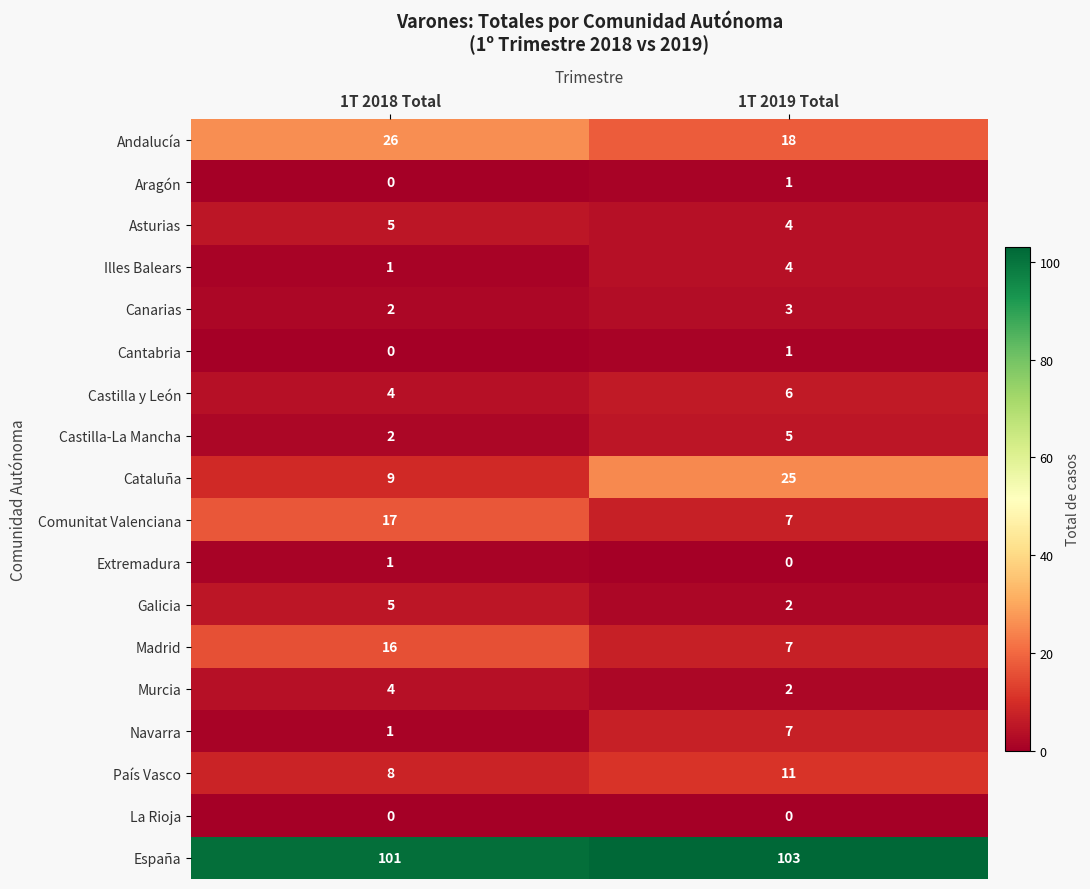

What is the sum of the Castilla y León values at 1T 2018 Total and 1T 2019 Total?

10